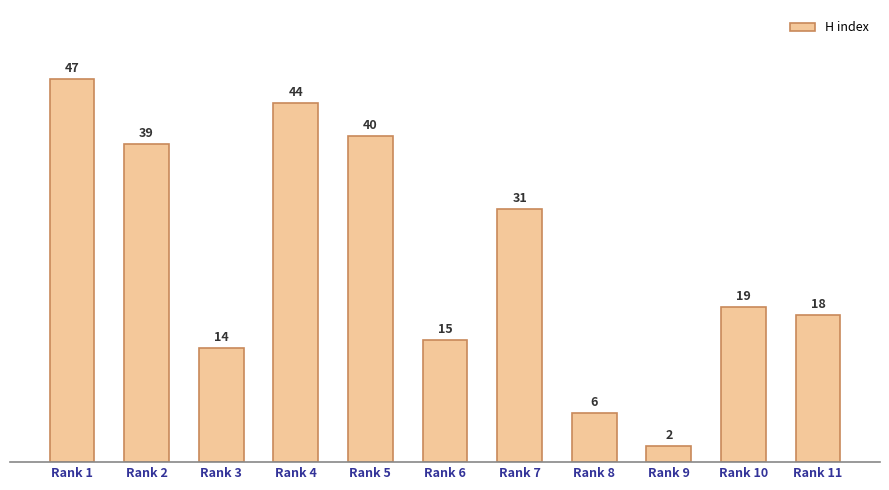

Is it true that the value at Rank 6 is 15?

True